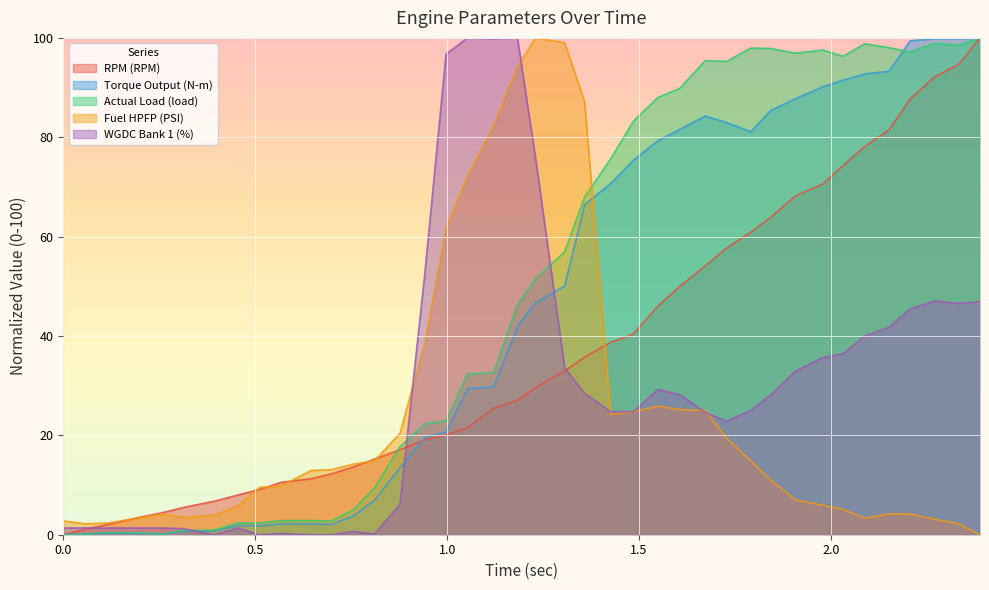

What is the average value of the Actual Load (load) series?

49.7